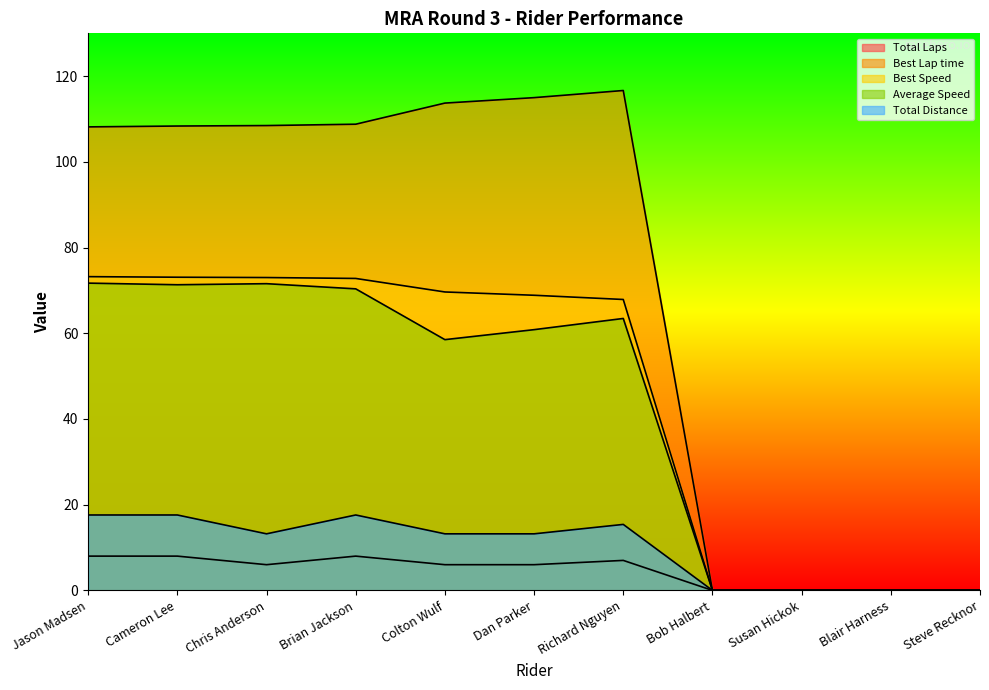

Between Jason Madsen and Colton Wulf, which series saw the biggest shift?

Average Speed